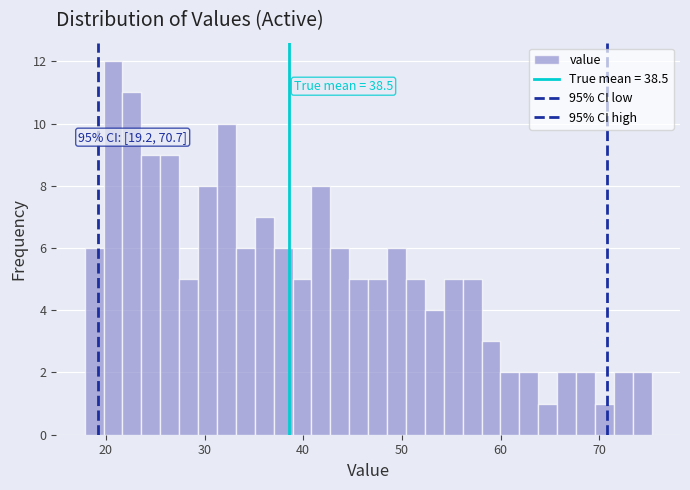

Read against the x-axis, roughly where is the centre of the tallest bar?

21